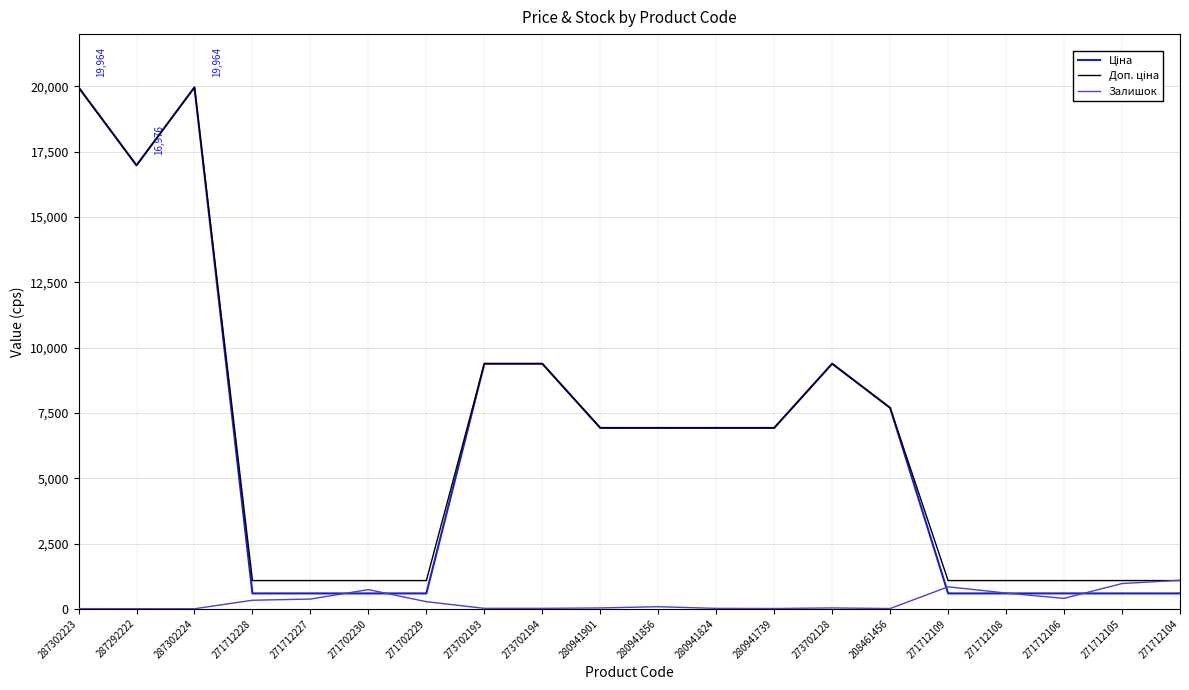

In Залишок, how many points are higher than both neighbors (excluding endpoints)?

4